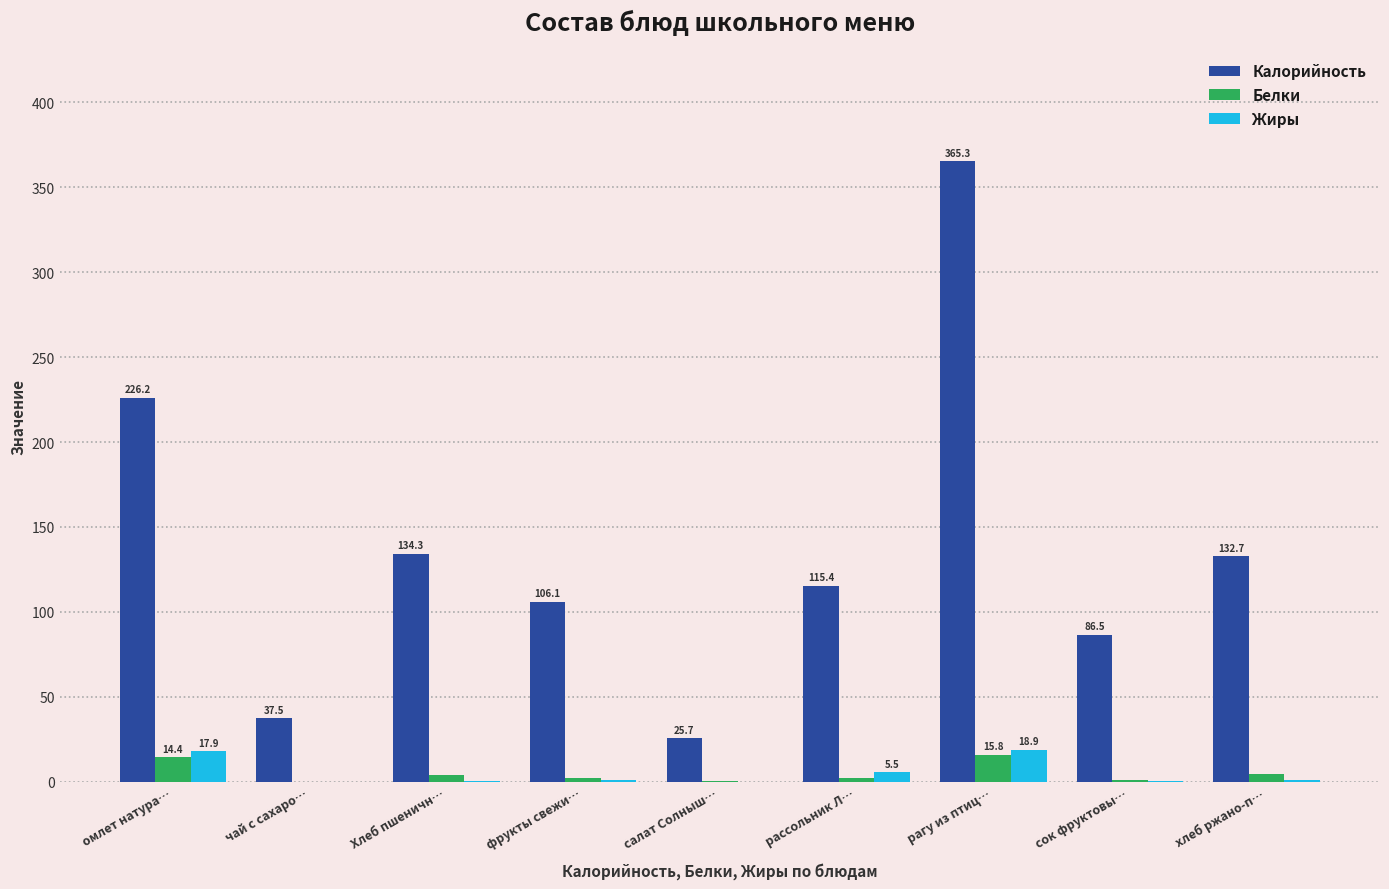

Where does the Белки series first go above 2?

омлет натура…